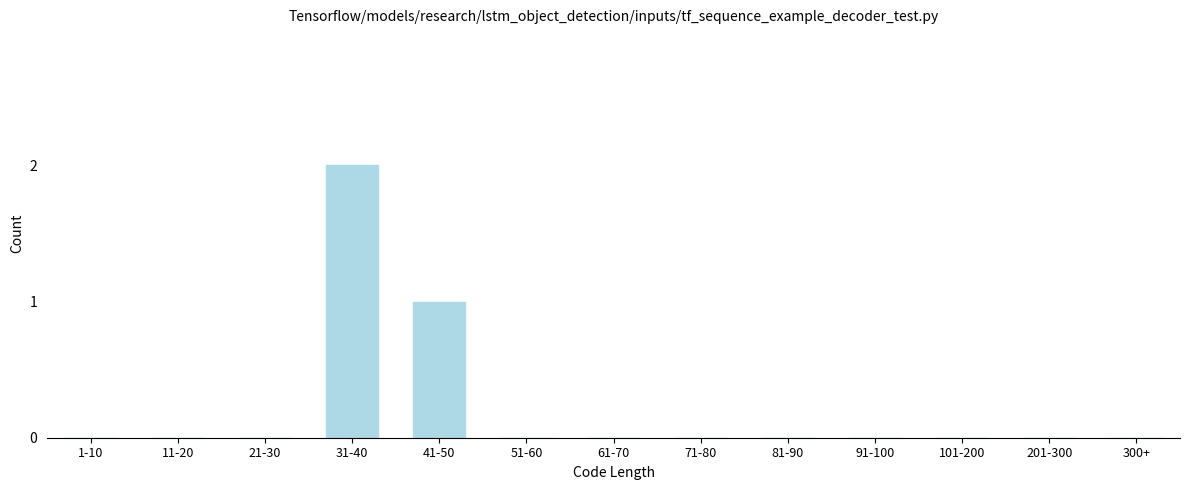

Reading left to right, list all the values displayed in this chart.

1-10=0	11-20=0	21-30=0	31-40=2	41-50=1	51-60=0	61-70=0	71-80=0	81-90=0	91-100=0	101-200=0	201-300=0	300+=0